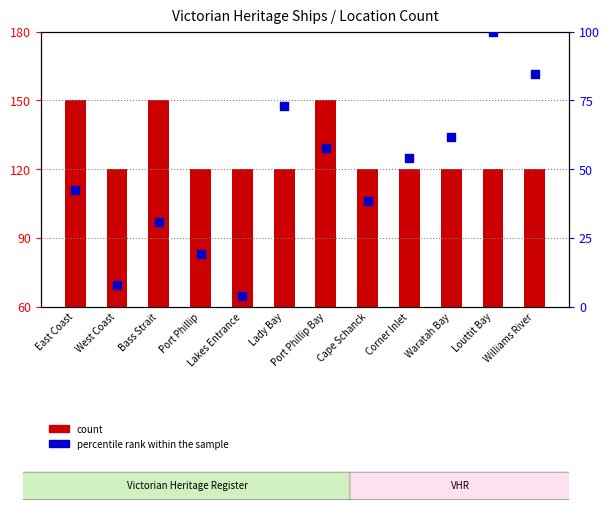

Which series contains the highest Y value?

count